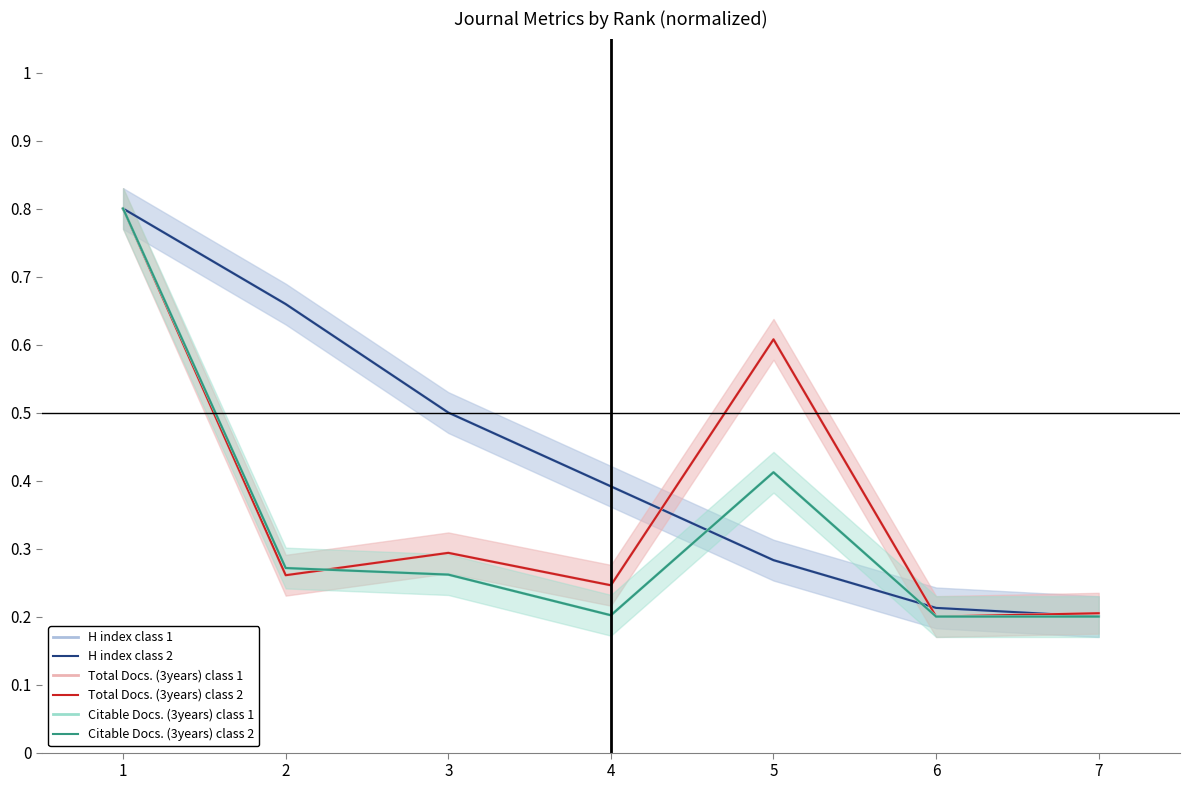

What is the sum of the H index class 2 values at 3 and 2?

1.2